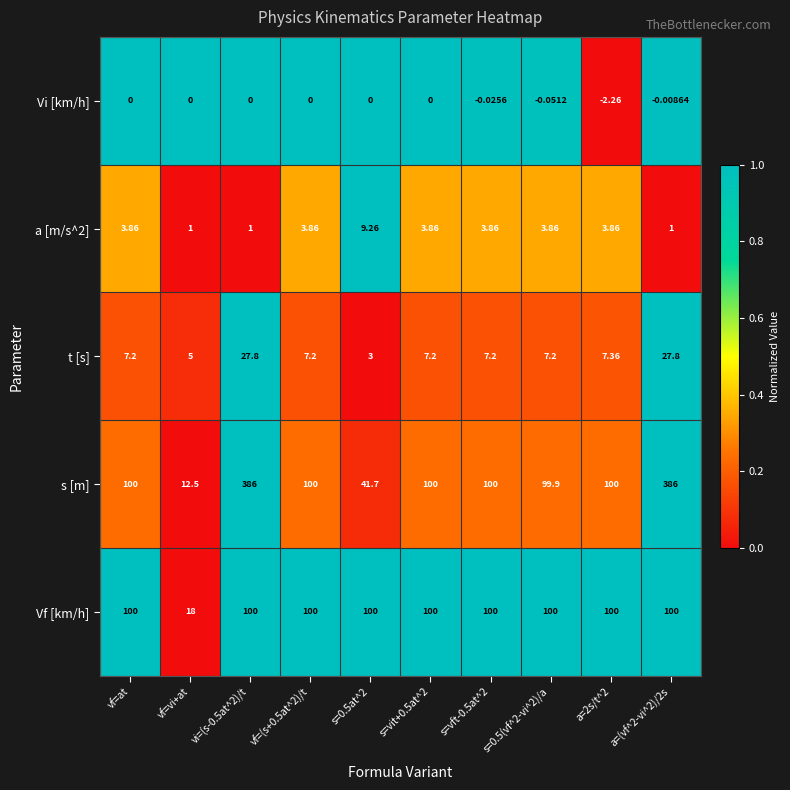

Which label corresponds to the smallest value in the chart?

a=2s/t^2